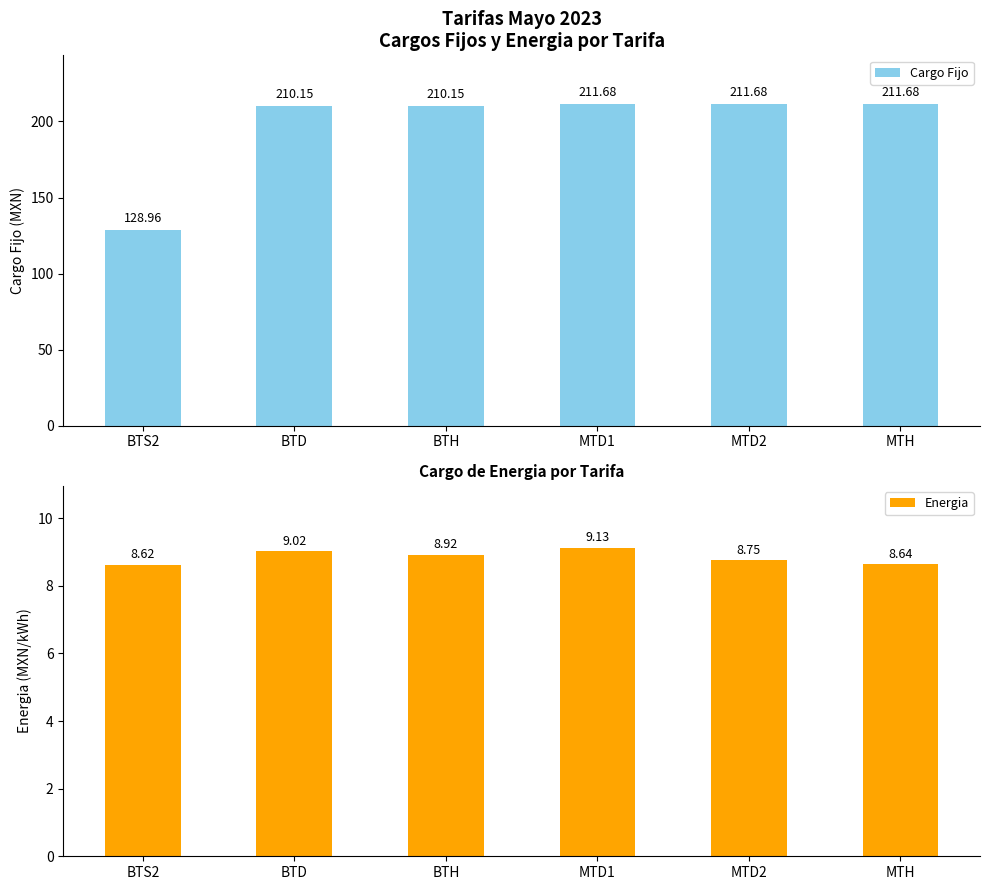

Which has a higher value, BTS2 or MTH?

MTH